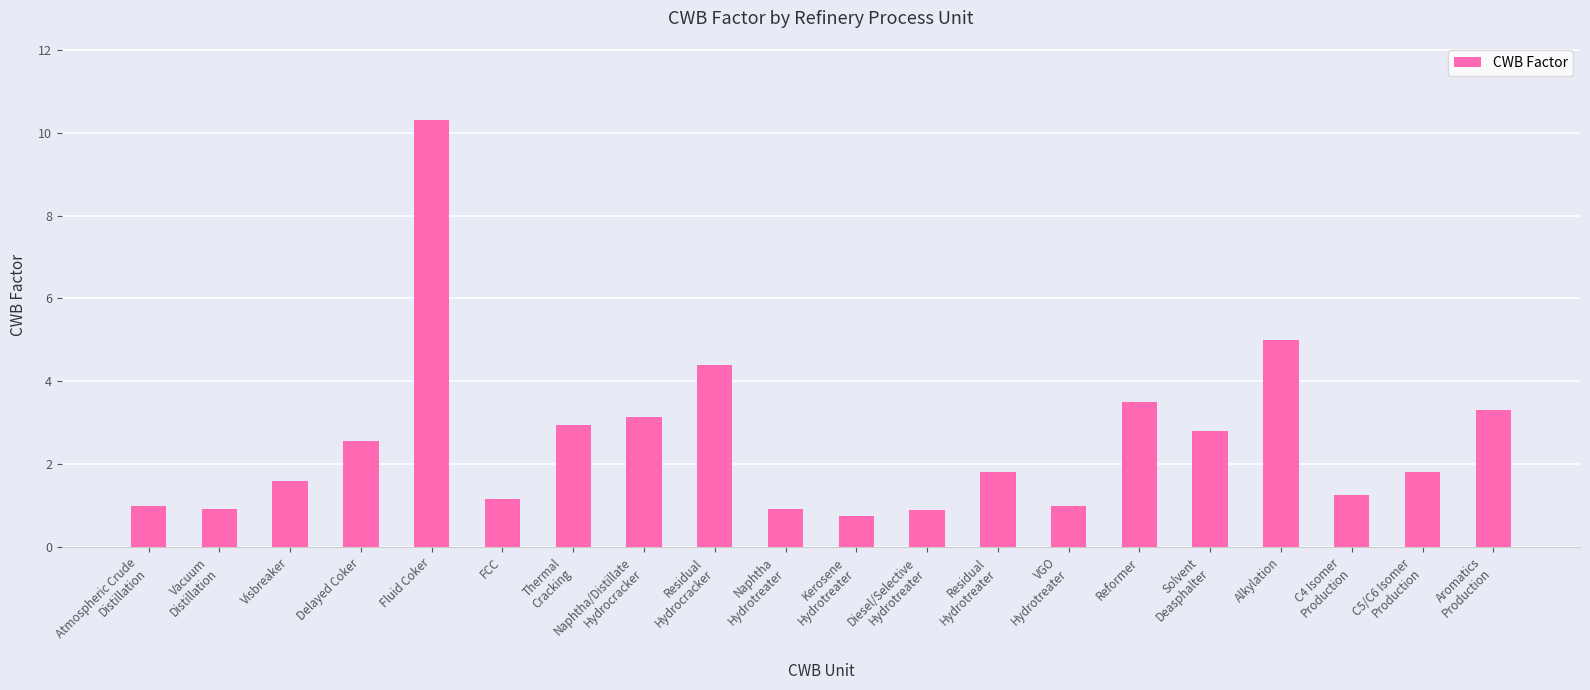

What is the sum of all values?

51.0